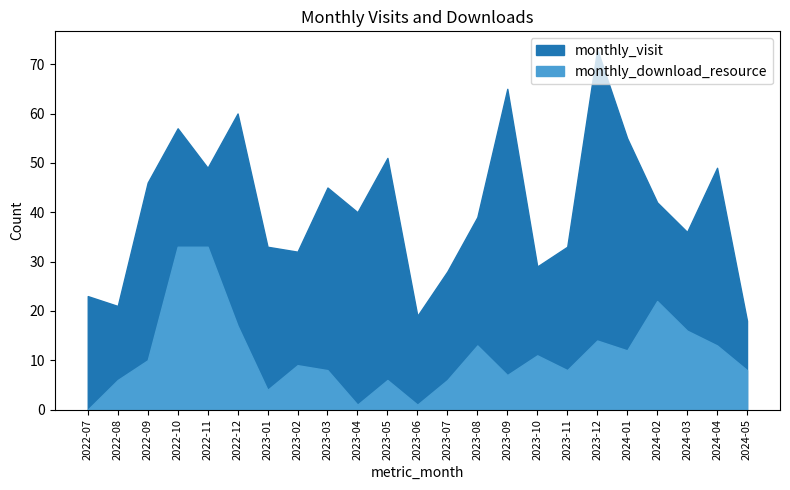

How many lines are shown in the chart?

2